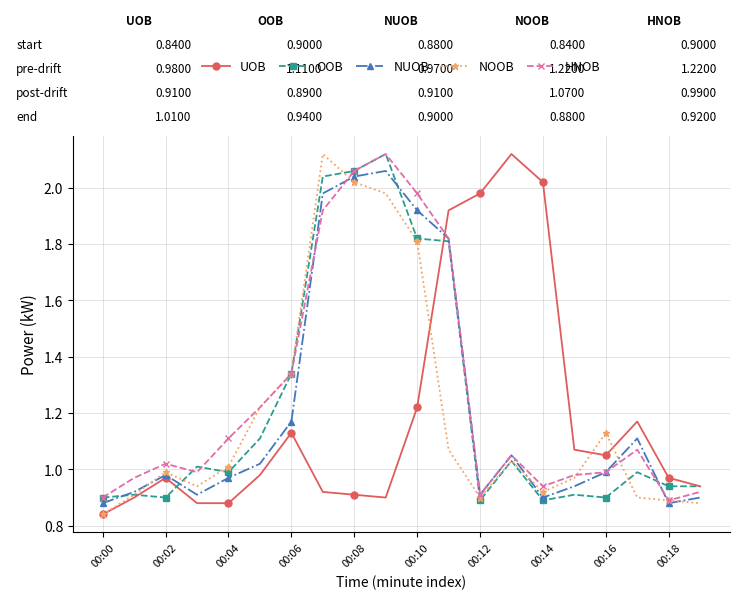

What are all the series names shown in the legend?

UOB, OOB, NUOB, NOOB, HNOB